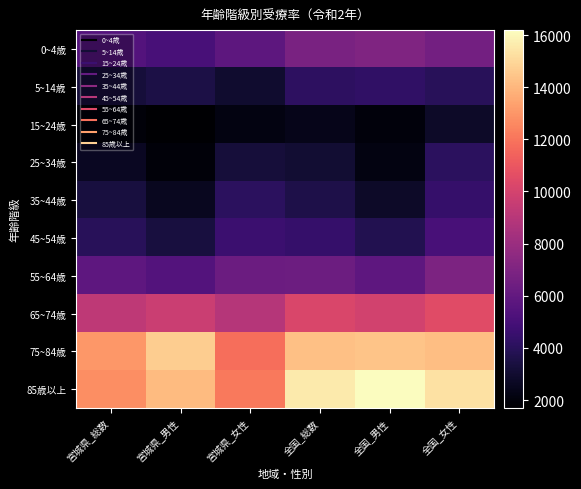

Reading left to right, extract all data points from this chart.

0~4歳: 宮城県_総数=5427	宮城県_男性=5053	宮城県_女性=5820	全国_総数=6811	全国_男性=7037	全国_女性=6575
5~14歳: 宮城県_総数=3267	宮城県_男性=3538	宮城県_女性=2981	全国_総数=4132	全国_男性=4258	全国_女性=3997
15~24歳: 宮城県_総数=1918	宮城県_男性=1687	宮城県_女性=2165	全国_総数=2386	全国_男性=2007	全国_女性=2783
25~34歳: 宮城県_総数=2602	宮城県_男性=1960	宮城県_女性=3269	全国_総数=3095	全国_男性=2165	全国_女性=4072
35~44歳: 宮城県_総数=3333	宮城県_男性=2575	宮城県_女性=4106	全国_総数=3602	全国_男性=2792	全国_女性=4435
45~54歳: 宮城県_総数=3973	宮城県_男性=3340	宮城県_女性=4627	全国_総数=4406	全国_男性=3779	全国_女性=5045
55~64歳: 宮城県_総数=5869	宮城県_男性=5429	宮城県_女性=6303	全国_総数=6372	全国_男性=5832	全国_女性=6906
65~74歳: 宮城県_総数=9272	宮城県_男性=9641	宮城県_女性=8927	全国_総数=10232	全国_男性=9931	全国_女性=10507
75~84歳: 宮城県_総数=13037	宮城県_男性=14678	宮城県_女性=11792	全国_総数=14315	全国_男性=14392	全国_女性=14257
85歳以上: 宮城県_総数=12758	宮城県_男性=14121	宮城県_女性=12137	全国_総数=15587	全国_男性=16188	全国_女性=15311